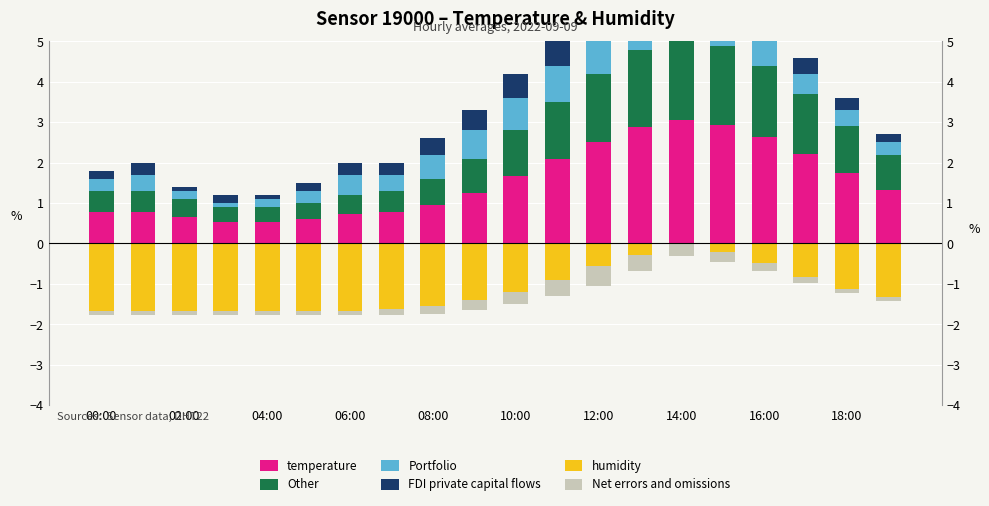

Read the Net errors and omissions value at 02:00.

-0.1